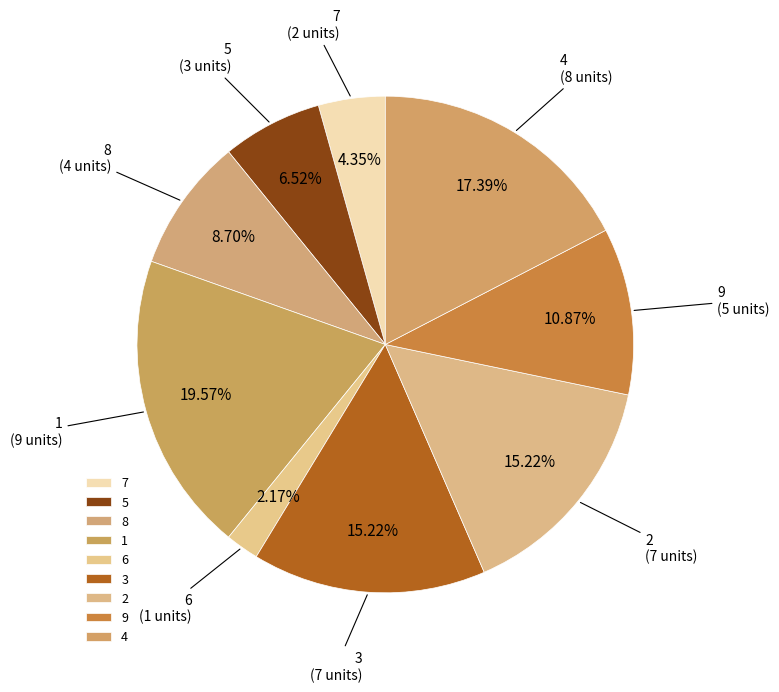

To the nearest percent, what is the difference between the largest and smallest slice percentages?

17%